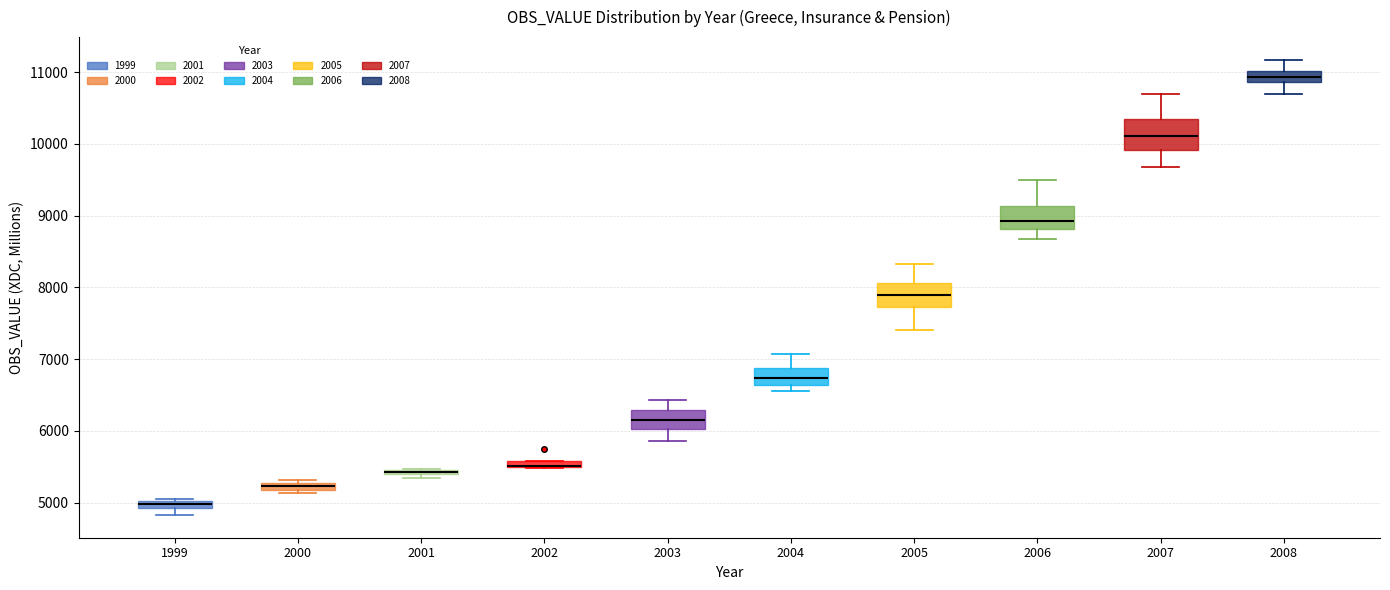

Where is the upper edge of the box at x = 1999 on the y-axis? The values are not printed on the chart, so give them approximately, as read against the axis.

5000